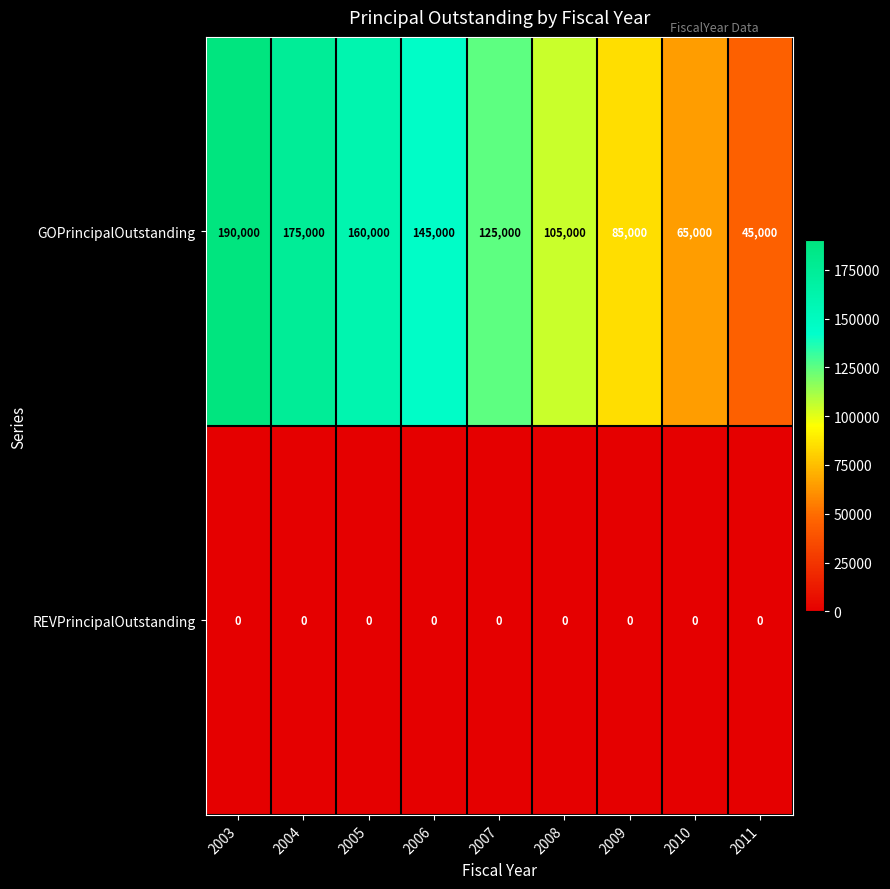

How many series are shown in this chart?

2